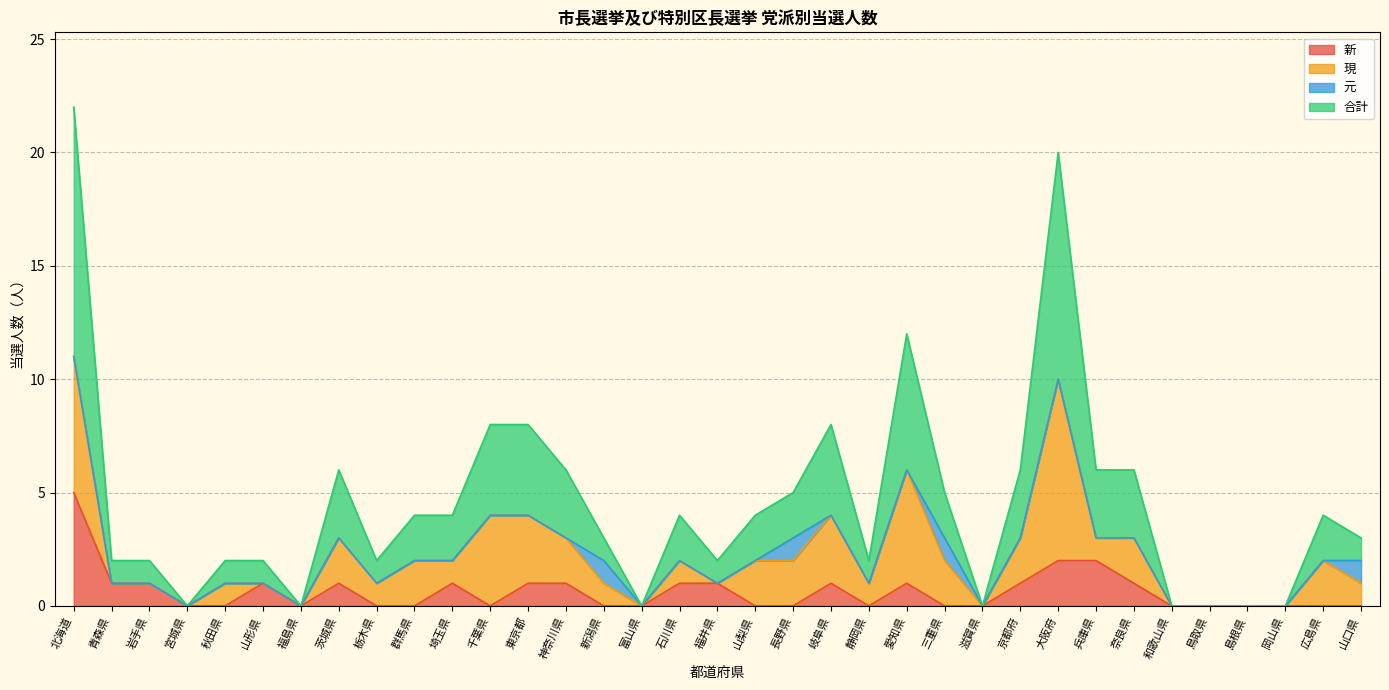

How many values in the 新 series exceed 0?

16